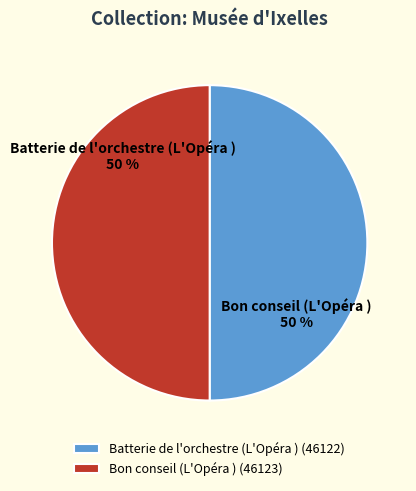

Count the number of slices in the pie.

2